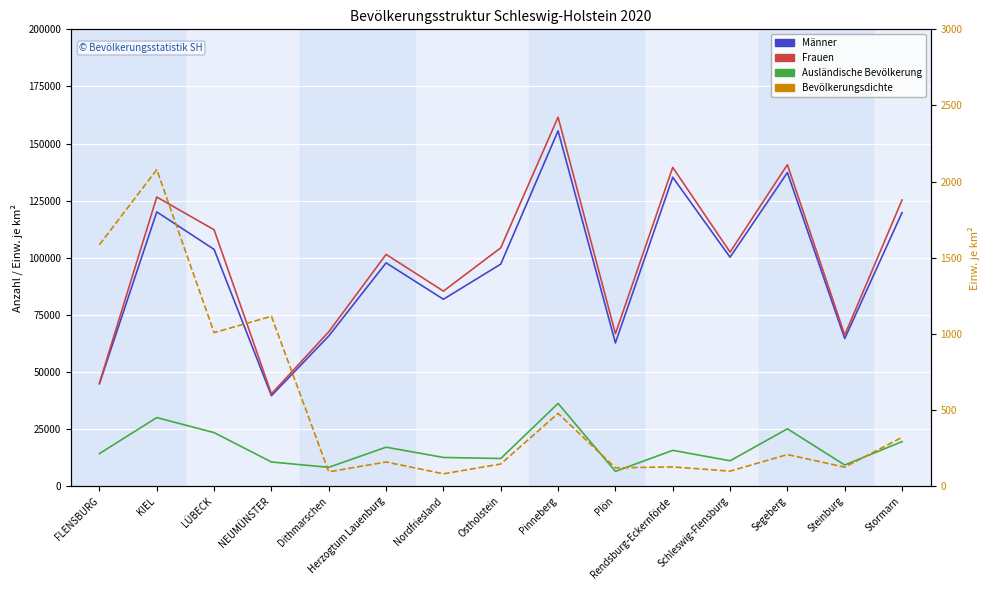

True or false: Männer and Ausländische Bevölkerung intersect in this chart.

False